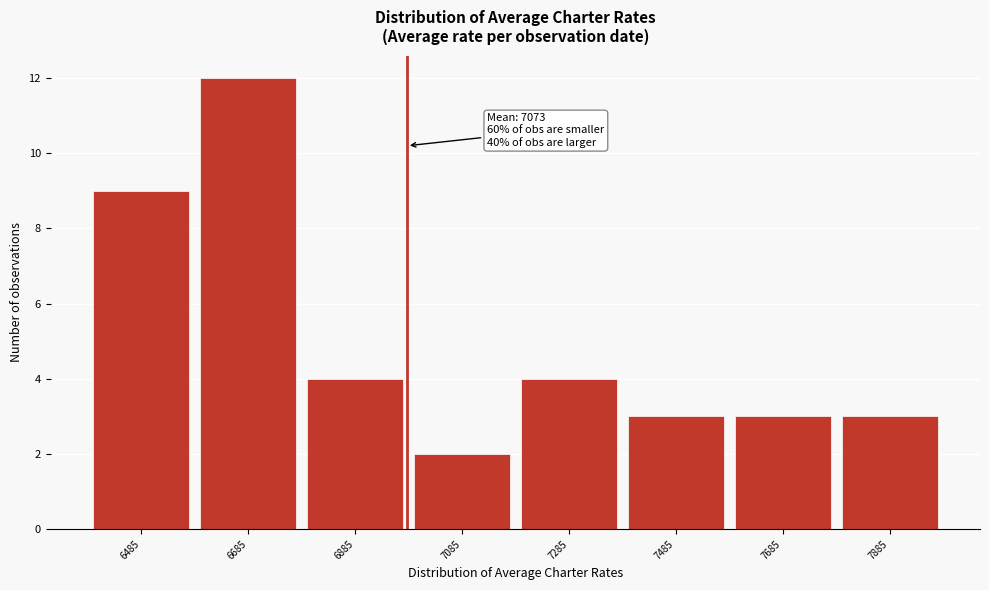

Reading left to right, what are all the values shown in this chart?

6485=9	6685=12	6885=4	7085=2	7285=4	7485=3	7685=3	7885=3